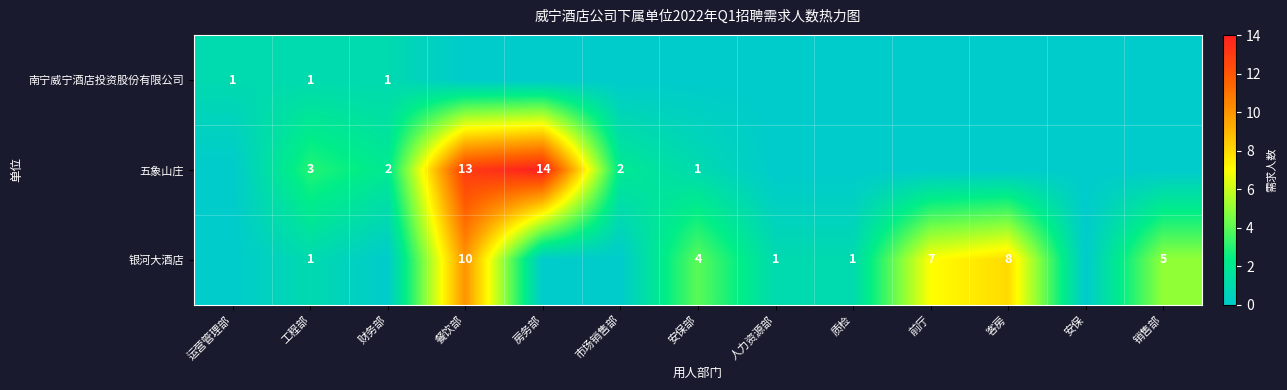

Which has a higher value, 运营管理部 or 财务部?

运营管理部